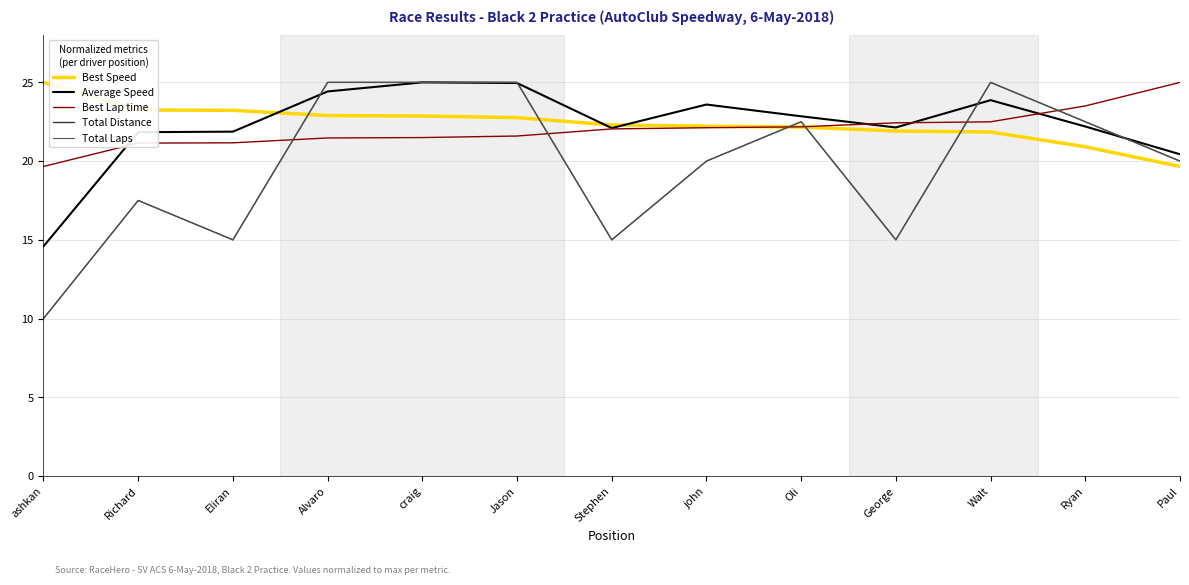

True or false: Best Lap time has more than 2 interior local peaks.

False